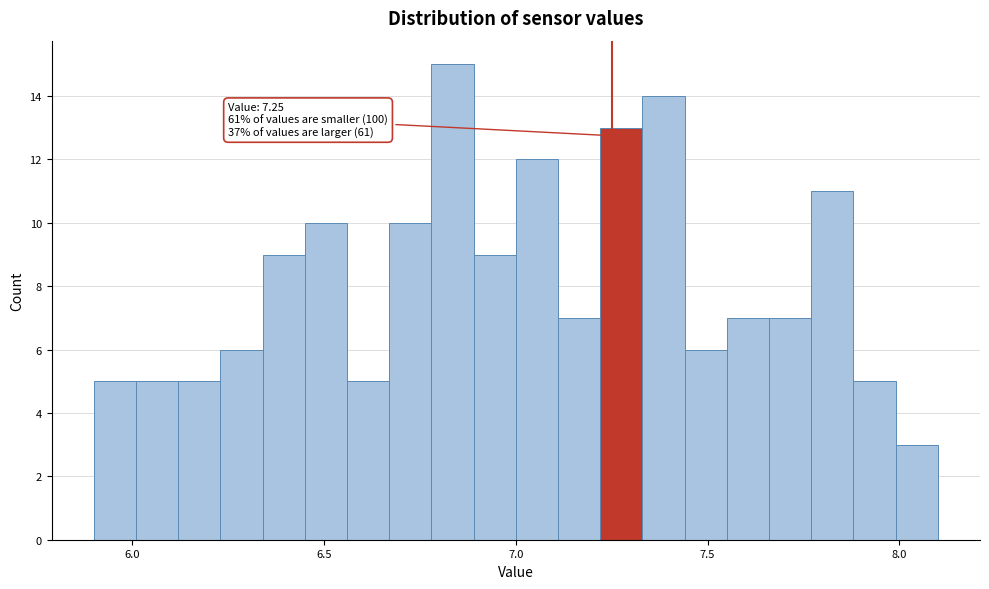

Read against the x-axis, roughly where is the centre of the tallest bar?

6.85